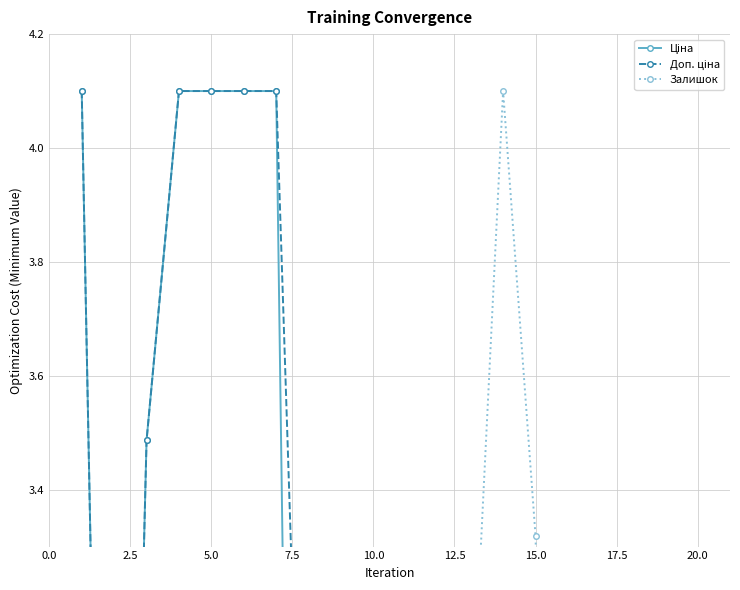

How many times do Залишок and Ціна cross each other?

1